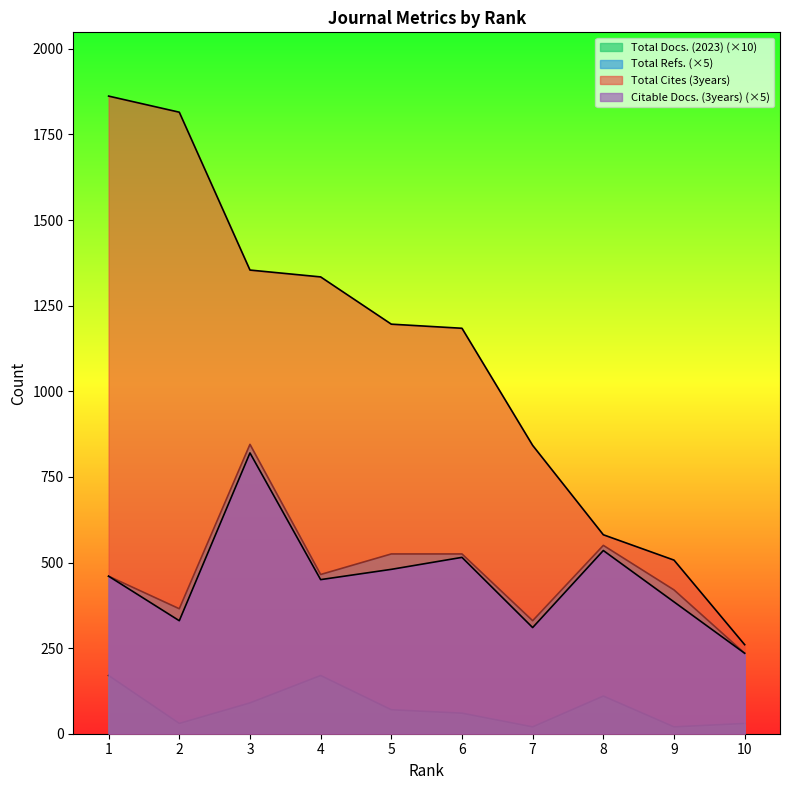

Where is Total Docs. (2023) nearest to the value 95?

3